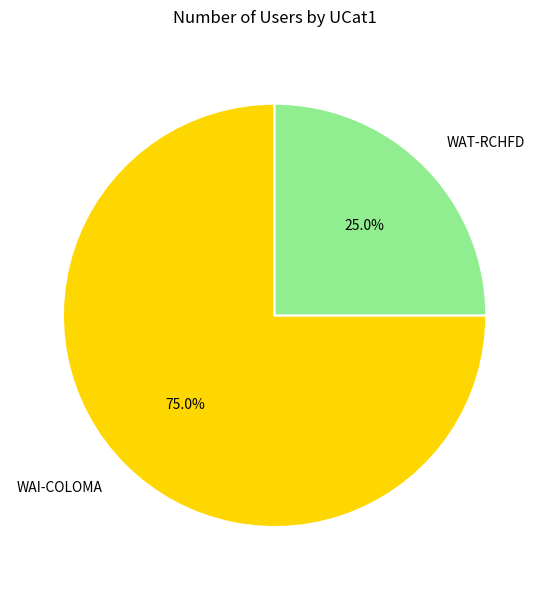

What is the majority slice?

WAI-COLOMA